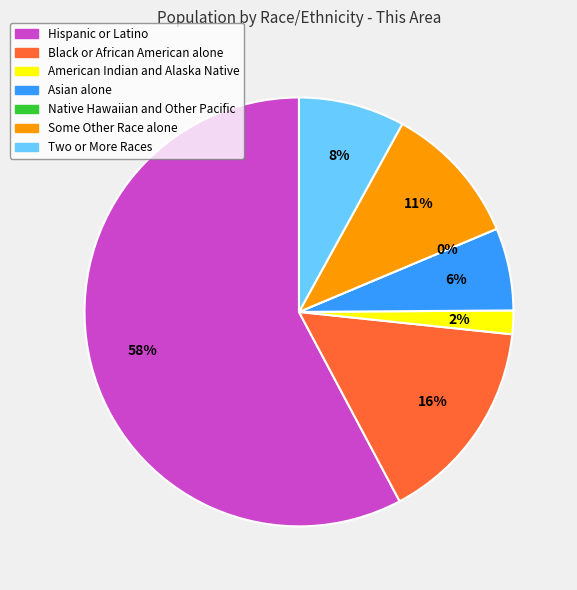

To the nearest percent, what is the combined percentage of Some Other Race alone and Native Hawaiian and Other Pacific?

11%